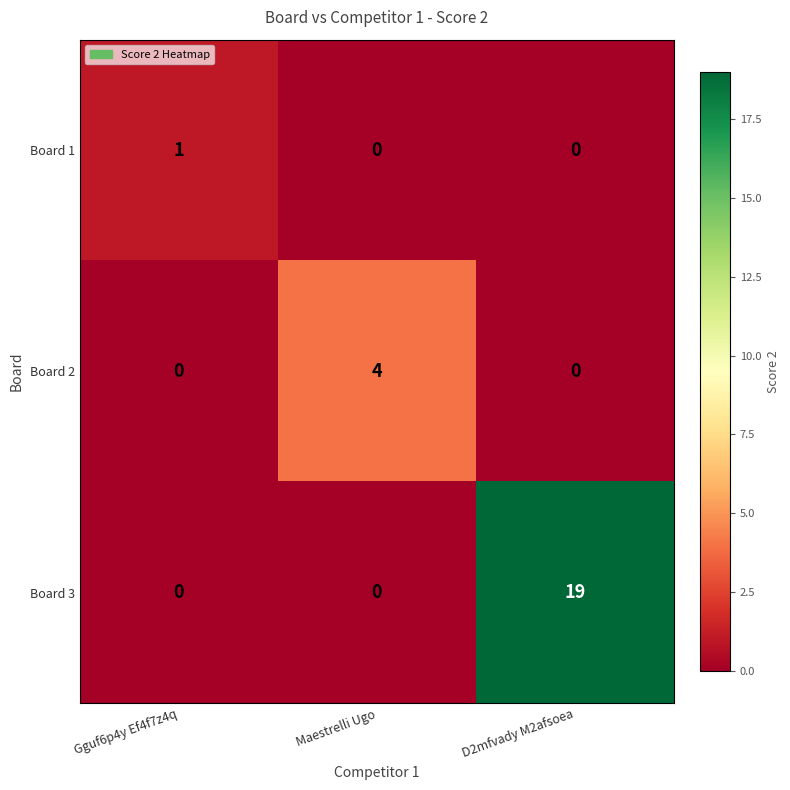

Reading left to right, what are all the values shown in this chart?

Board 1: Gguf6p4y Ef4f7z4q=1	Maestrelli Ugo=0	D2mfvady M2afsoea=0
Board 2: Gguf6p4y Ef4f7z4q=0	Maestrelli Ugo=4	D2mfvady M2afsoea=0
Board 3: Gguf6p4y Ef4f7z4q=0	Maestrelli Ugo=0	D2mfvady M2afsoea=19